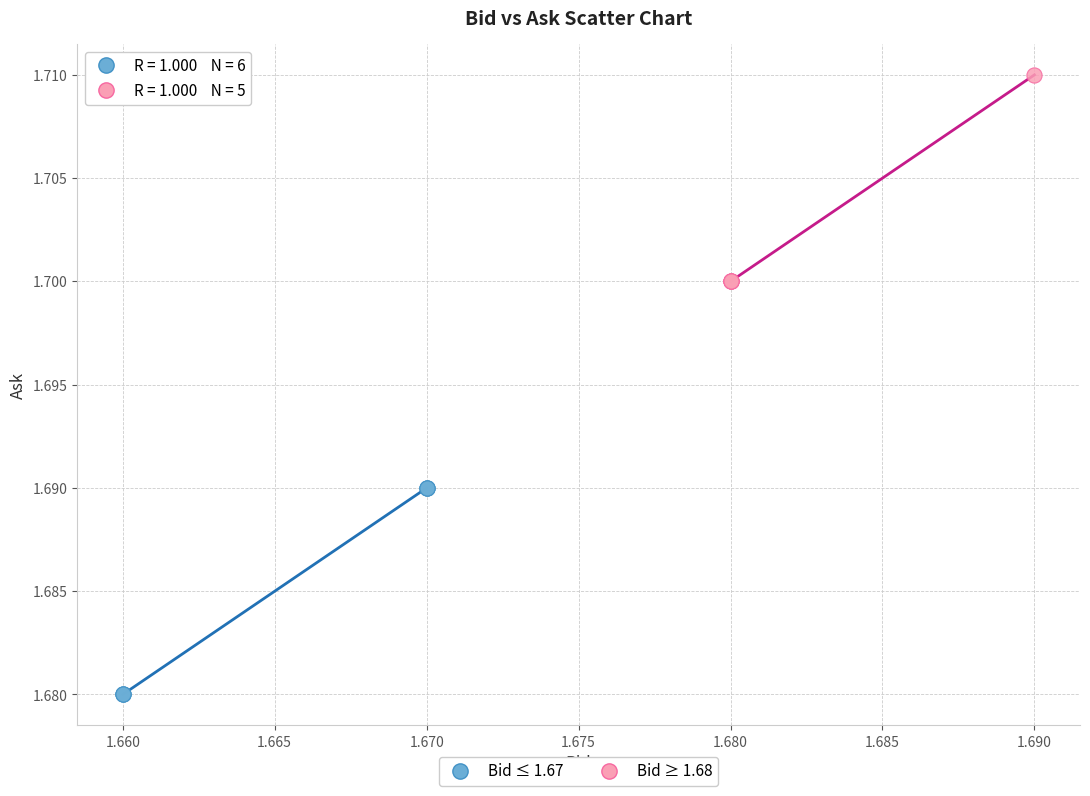

Which series contains the lowest Y value?

Bid ≤ 1.67